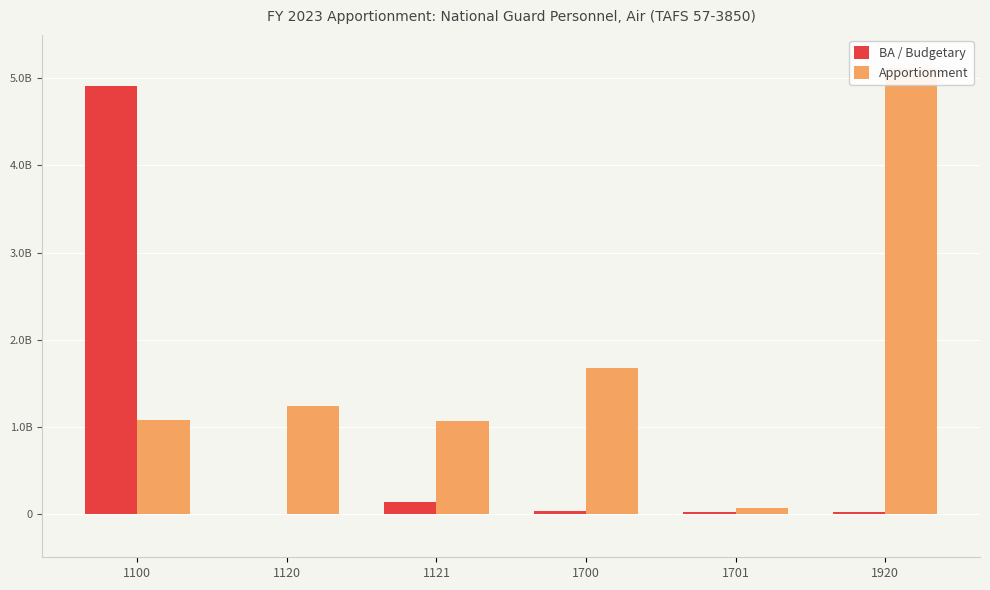

Which series has the largest total across all categories?

Apportionment